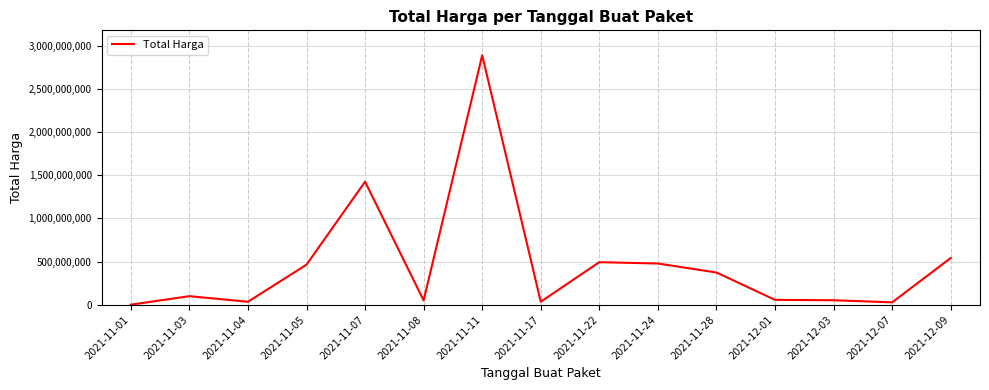

At which label is the value closest to 1446227800?

2021-11-07